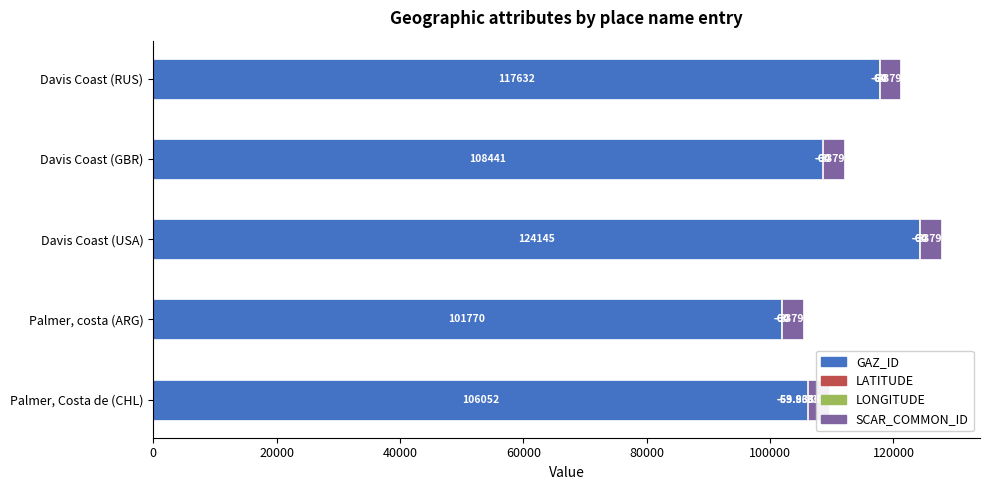

Count the number of categories in the chart.

5